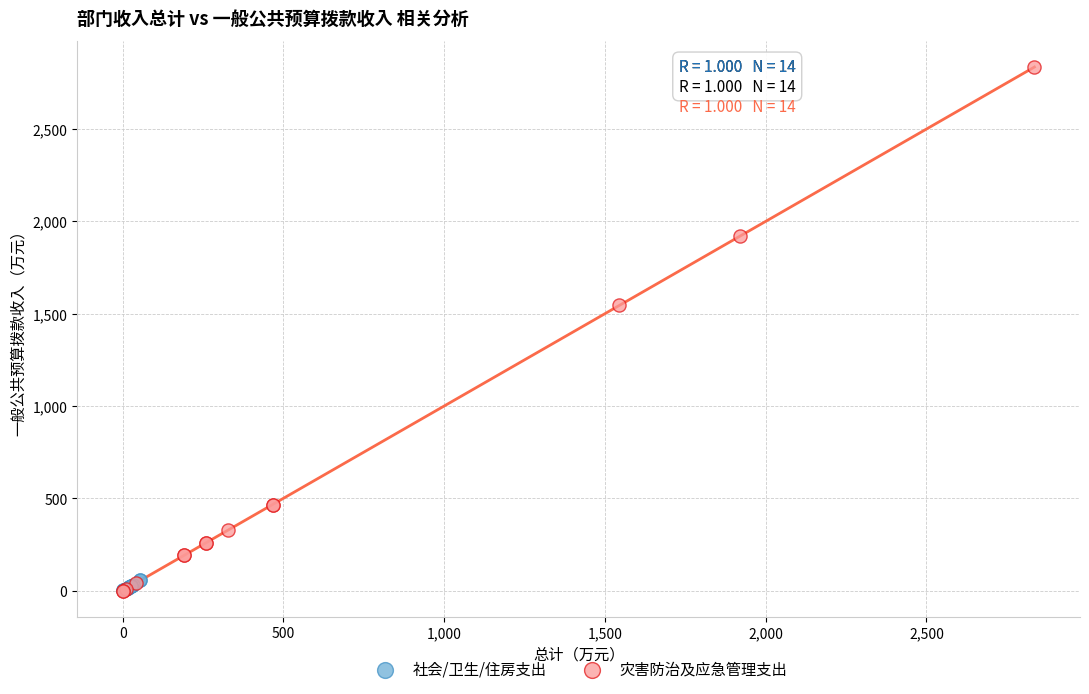

What are all the series names shown in the legend?

社会/卫生/住房支出, 灾害防治及应急管理支出